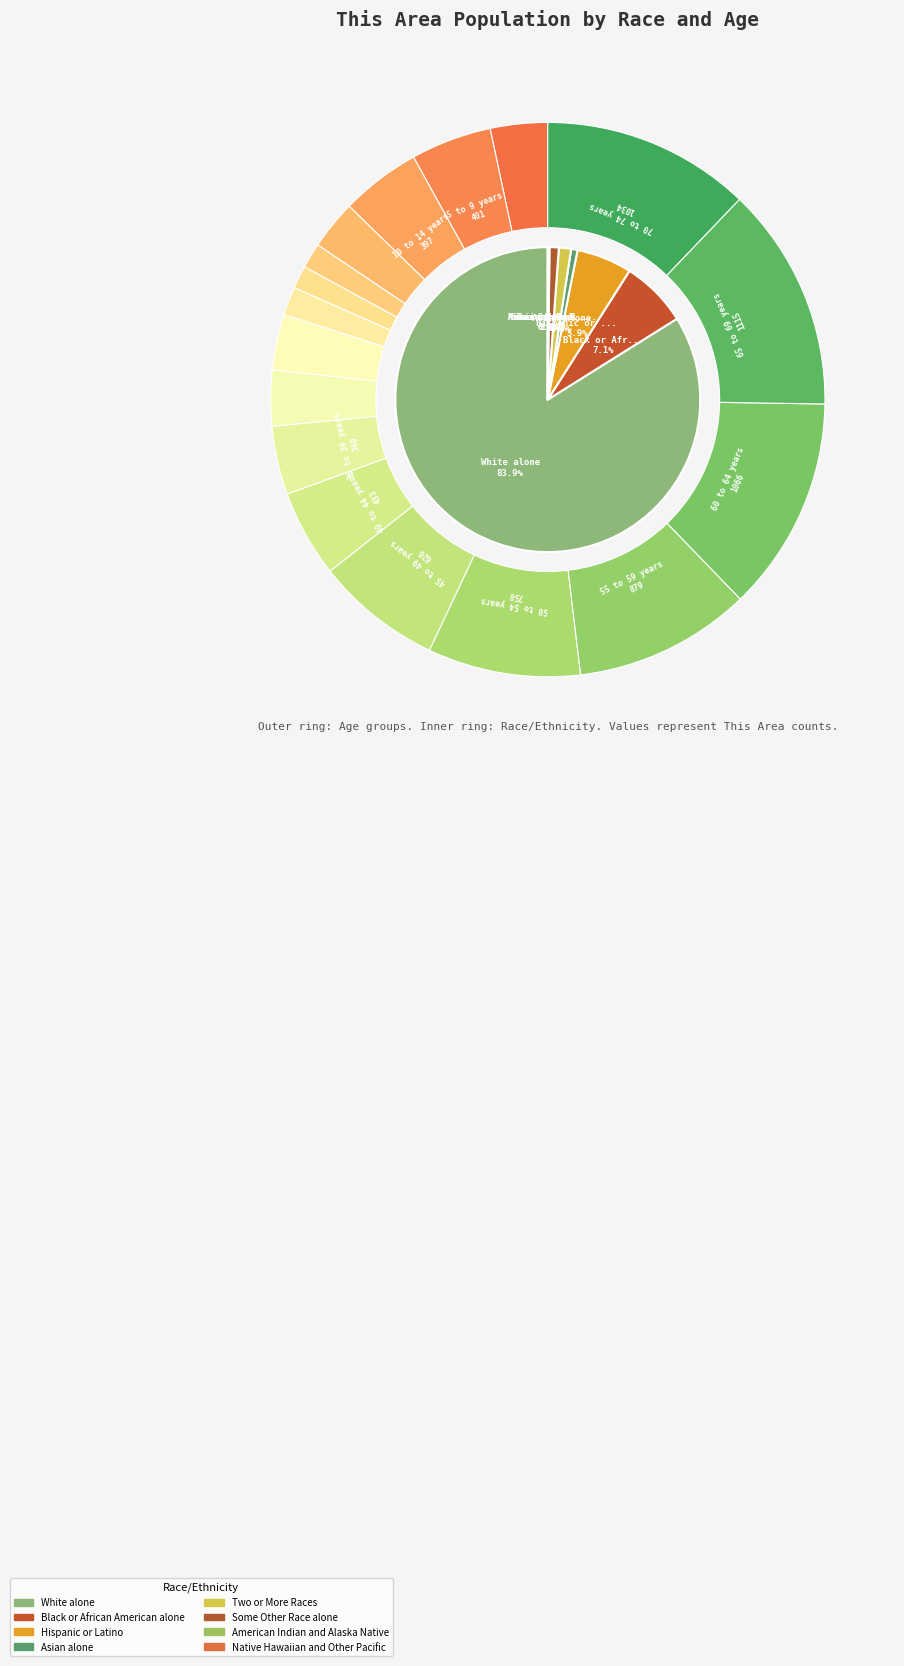

What is the change in value from Black or African American alone to Native Hawaiian and Other Pacific?

-787